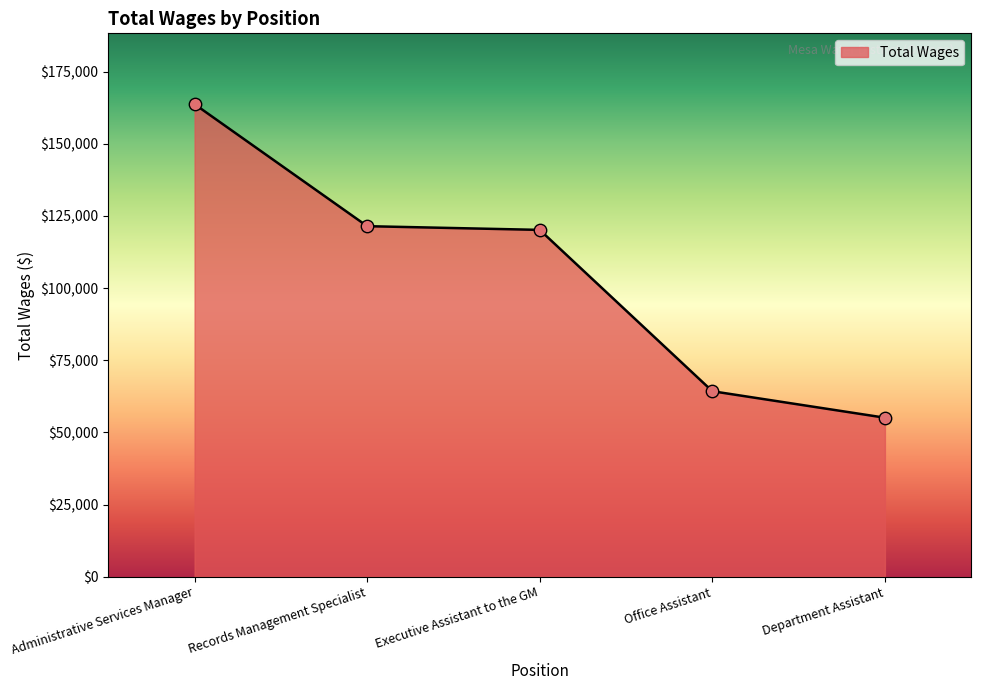

What is the ratio of the value at Office Assistant to the value at Administrative Services Manager?

0.4